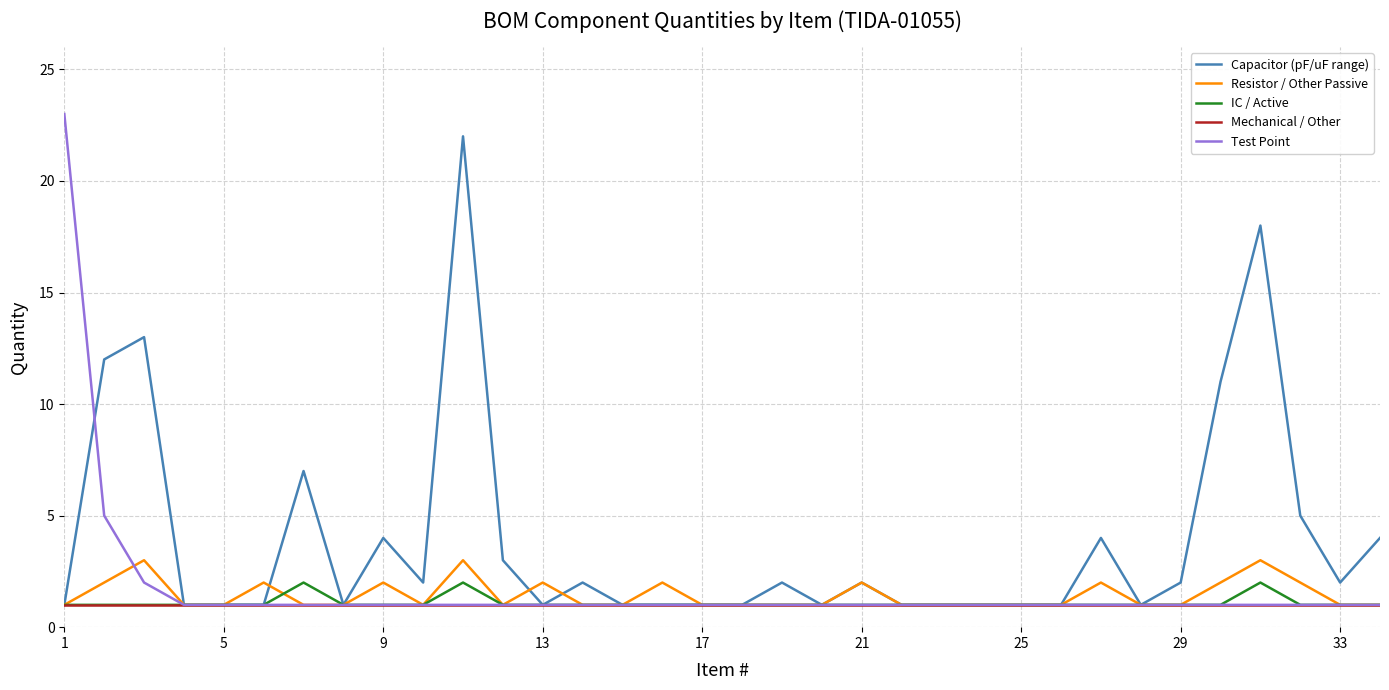

Which series has the largest total across all categories?

Capacitor (pF/uF range)